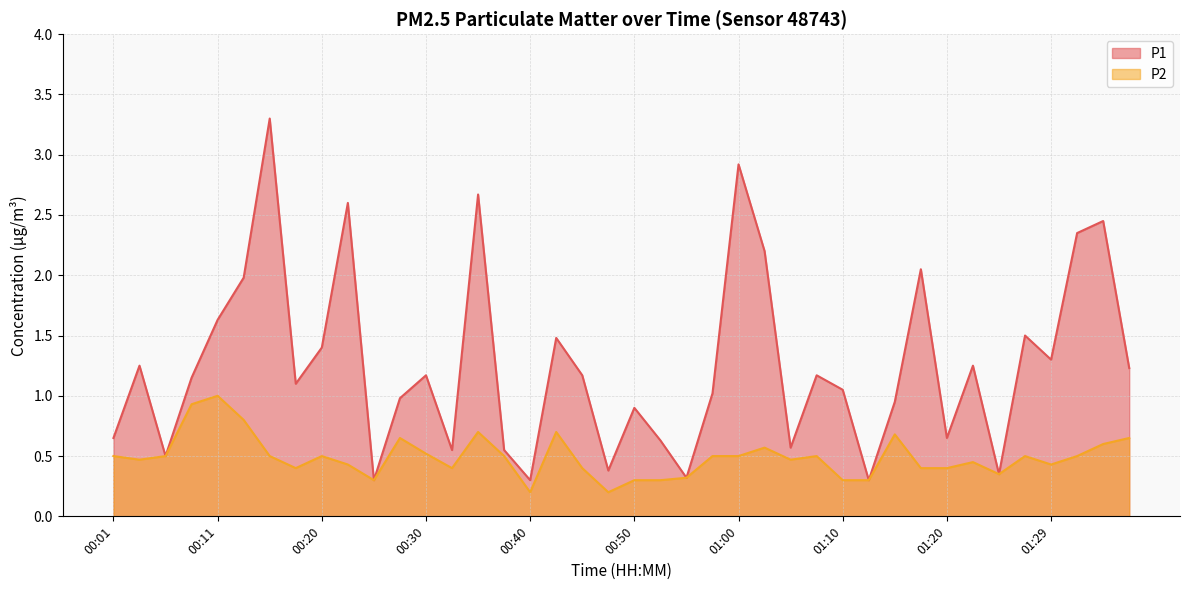

At which category does P1 reach its first local valley?

00:06